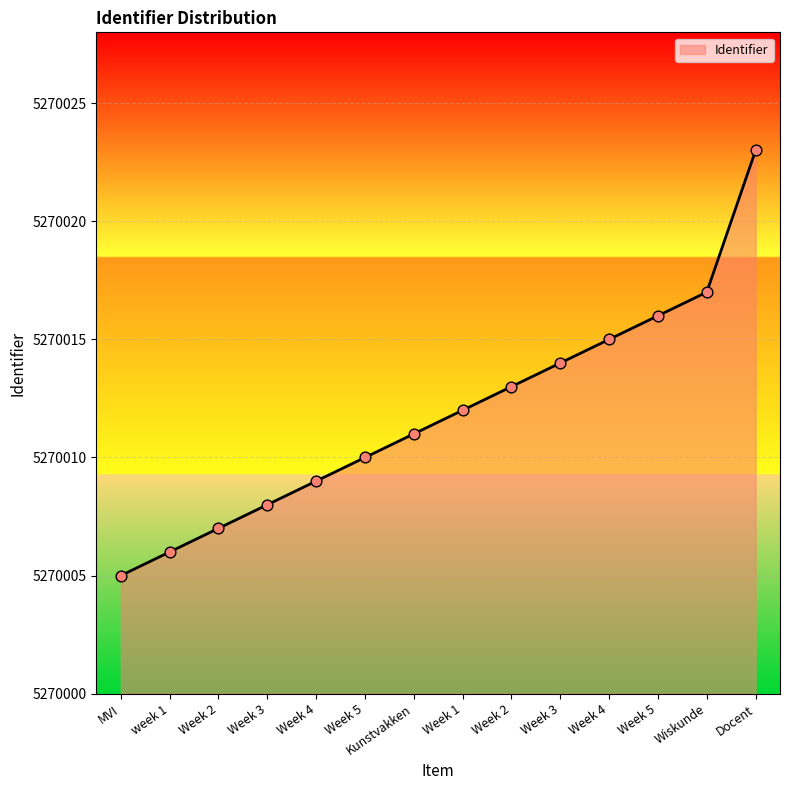

Between Week 5 and Kunstvakken, which is larger?

Week 5